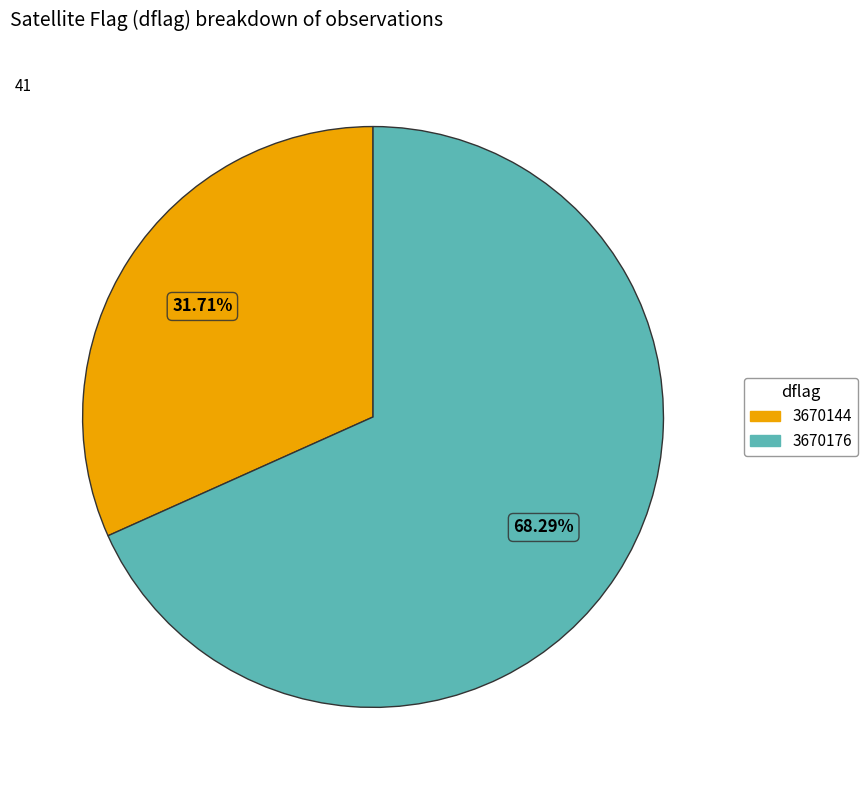

True or false: 3670176 accounts for 56% of the total.

False